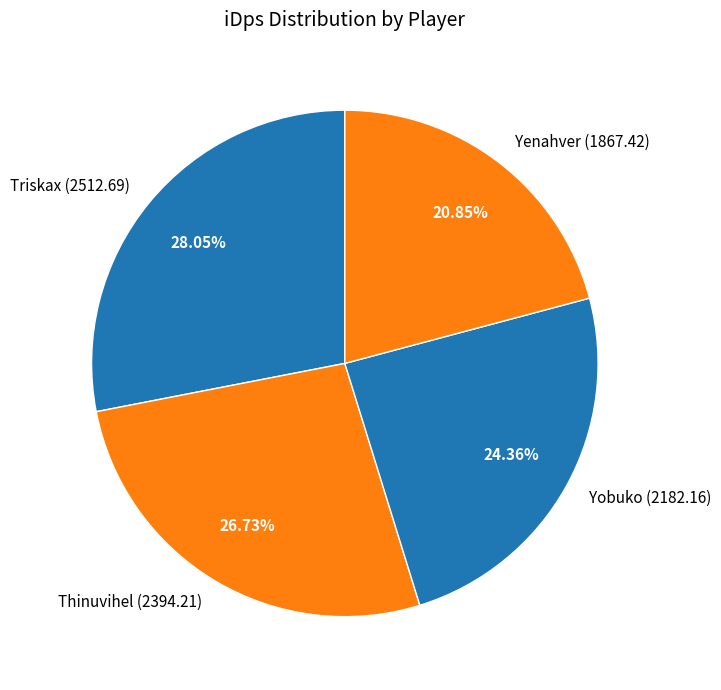

Is it true that Yobuko is 24% of the pie?

True